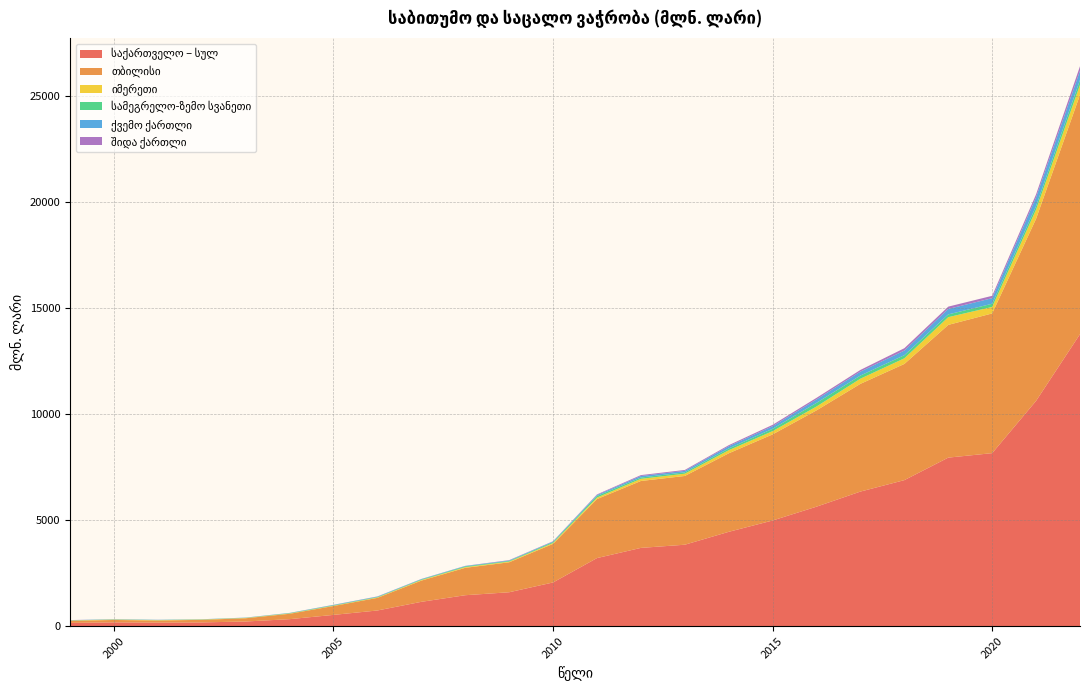

Reading left to right, list all the values displayed in this chart.

საქართველო – სულ: 1999=152.4	2000=178.7	2001=165.8	2002=176.9	2003=219.1	2004=329.4	2005=531.1	2006=738.7	2007=1146.4	2008=1458.4	2009=1598.0	2010=2060.1	2011=3209.1	2012=3689.4	2013=3839.1	2014=4446.4	2015=4981.5	2016=5633.2	2017=6345.4	2018=6884.0	2019=7945.3	2020=8156.5	2021=10621.8	2022=13765.5
თბილისი: 1999=97.9	2000=113.1	2001=98.8	2002=120.8	2003=153.0	2004=252.9	2005=418.3	2006=594.8	2007=999.7	2008=1291.0	2009=1412.7	2010=1818.8	2011=2781.1	2012=3154.5	2013=3241.3	2014=3701.3	2015=4059.3	2016=4540.5	2017=5078.9	2018=5477.9	2019=6257.5	2020=6587.2	2021=8584.1	2022=11282.6
იმერეთი: 1999=16.3	2000=16.6	2001=16.3	2002=12.4	2003=13.8	2004=14.7	2005=15.6	2006=21.1	2007=28.6	2008=34.2	2009=33.7	2010=42.9	2011=71.8	2012=100.9	2013=107.7	2014=146.5	2015=153.3	2016=182.0	2017=243.7	2018=265.4	2019=364.4	2020=305.6	2021=435.2	2022=471.1
სამეგრელო-ზემო სვანეთი: 1999=6.6	2000=10.4	2001=10.3	2002=10.1	2003=9.2	2004=16.8	2005=20.9	2006=21.7	2007=26.7	2008=34.1	2009=31.1	2010=44.1	2011=76.7	2012=60.7	2013=63.3	2014=81.0	2015=109.5	2016=171.9	2017=147.3	2018=147.0	2019=130.1	2020=150.9	2021=165.0	2022=231.0
ქვემო ქართლი: 1999=8.2	2000=7.3	2001=7.2	2002=4.5	2003=6.4	2004=7.2	2005=15.9	2006=18.1	2007=17.4	2008=19.4	2009=22.2	2010=25.6	2011=45.8	2012=73.6	2013=70.1	2014=106.3	2015=124.0	2016=161.4	2017=185.6	2018=218.5	2019=257.5	2020=262.8	2021=413.5	2022=433.0
შიდა ქართლი: 1999=4.6	2000=3.6	2001=3.2	2002=1.9	2003=2.8	2004=4.2	2005=5.2	2006=7.5	2007=6.4	2008=5.8	2009=14.5	2010=12.6	2011=26.4	2012=42.5	2013=42.0	2014=49.5	2015=64.0	2016=74.7	2017=79.5	2018=110.4	2019=109.0	2020=111.4	2021=140.2	2022=214.4